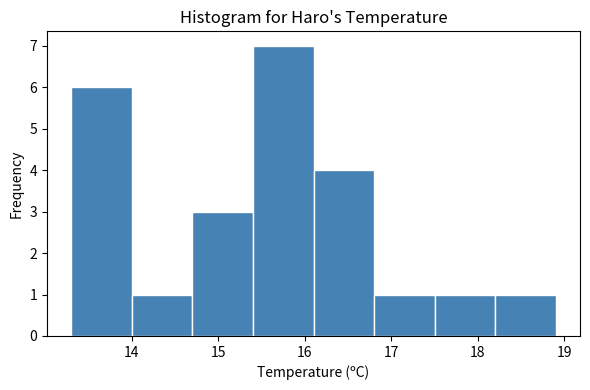

Reading left to right, transcribe this chart: for each bar, give the range it covers on the x-axis and its height. The values are not printed on the chart, so give them approximately, as read against the axis.

13.3 to 14.0: 6
14.0 to 14.7: 1
14.7 to 15.4: 3
15.4 to 16.1: 7
16.1 to 16.8: 4
16.8 to 17.5: 1
17.5 to 18.2: 1
18.2 to 18.9: 1